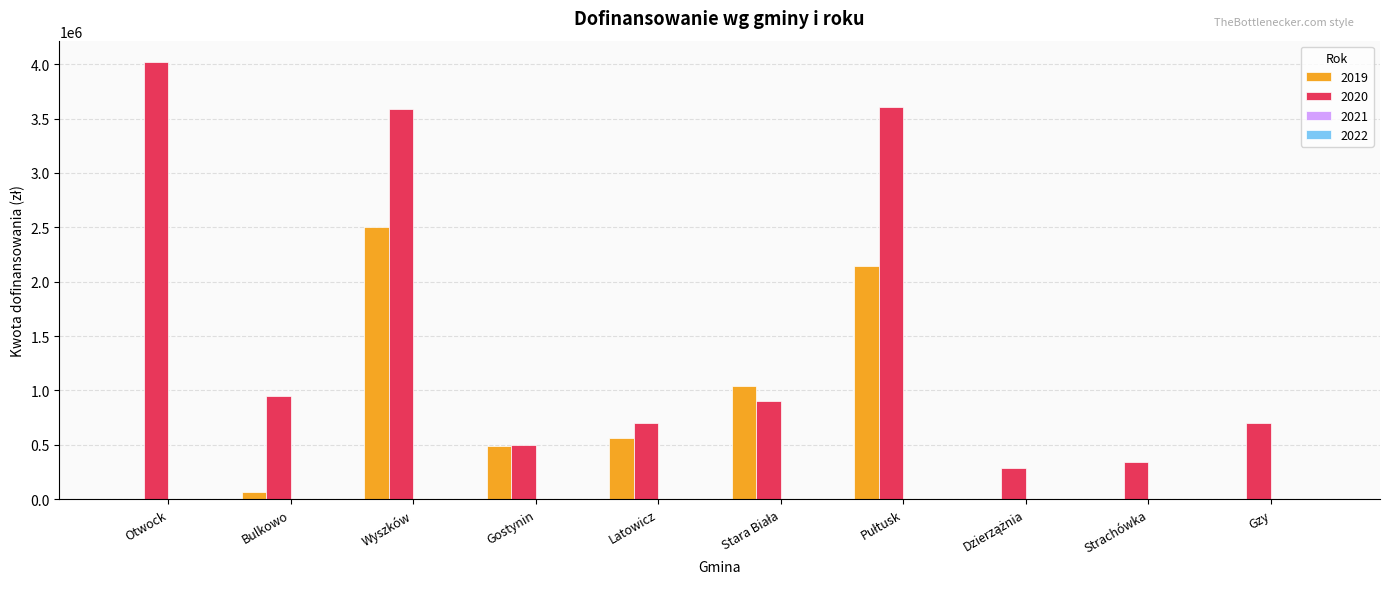

The 2019 series shows 560000 at Latowicz. True or false?

True